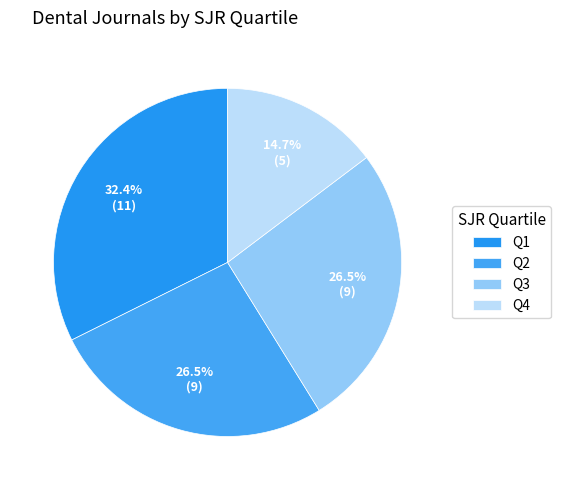

Count the number of slices in the pie.

4